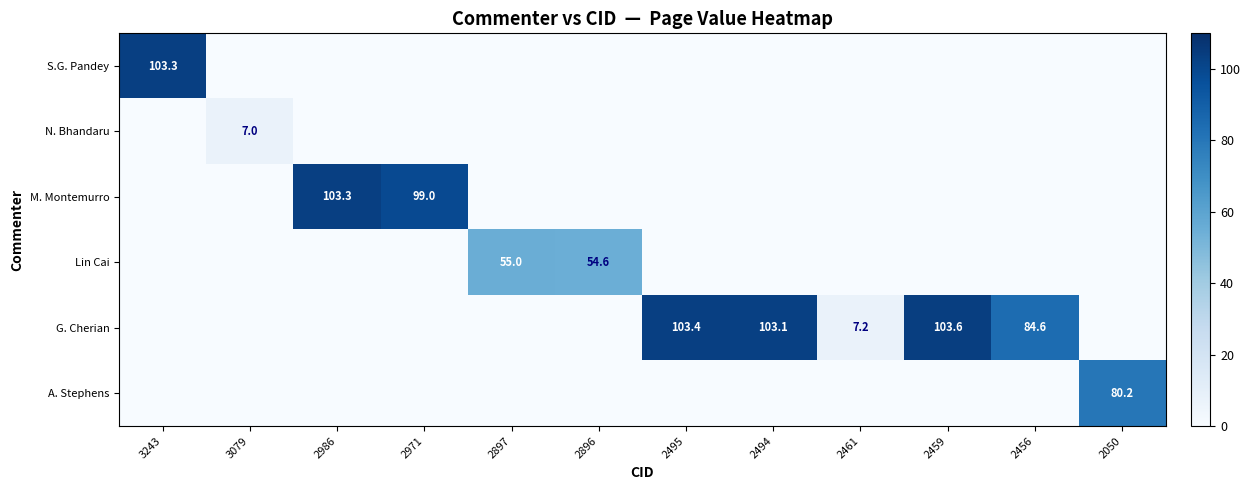

The G. Cherian series shows 103.1 at 2494. True or false?

True